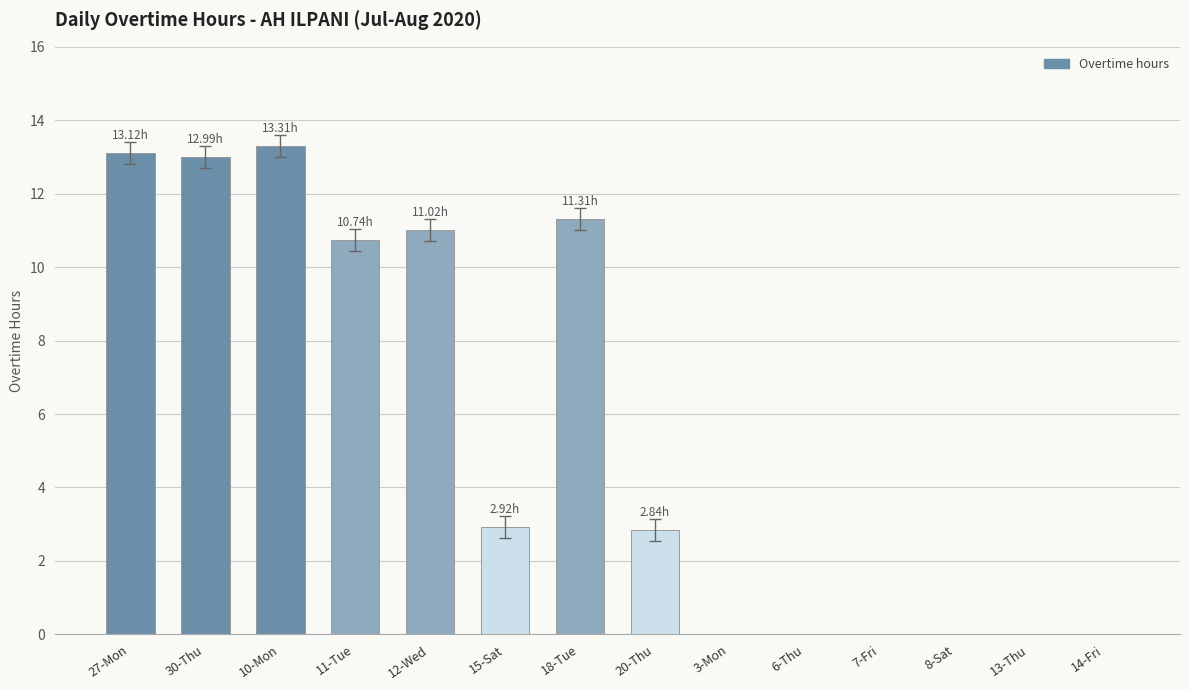

Which label corresponds to the largest value in the chart?

10-Mon